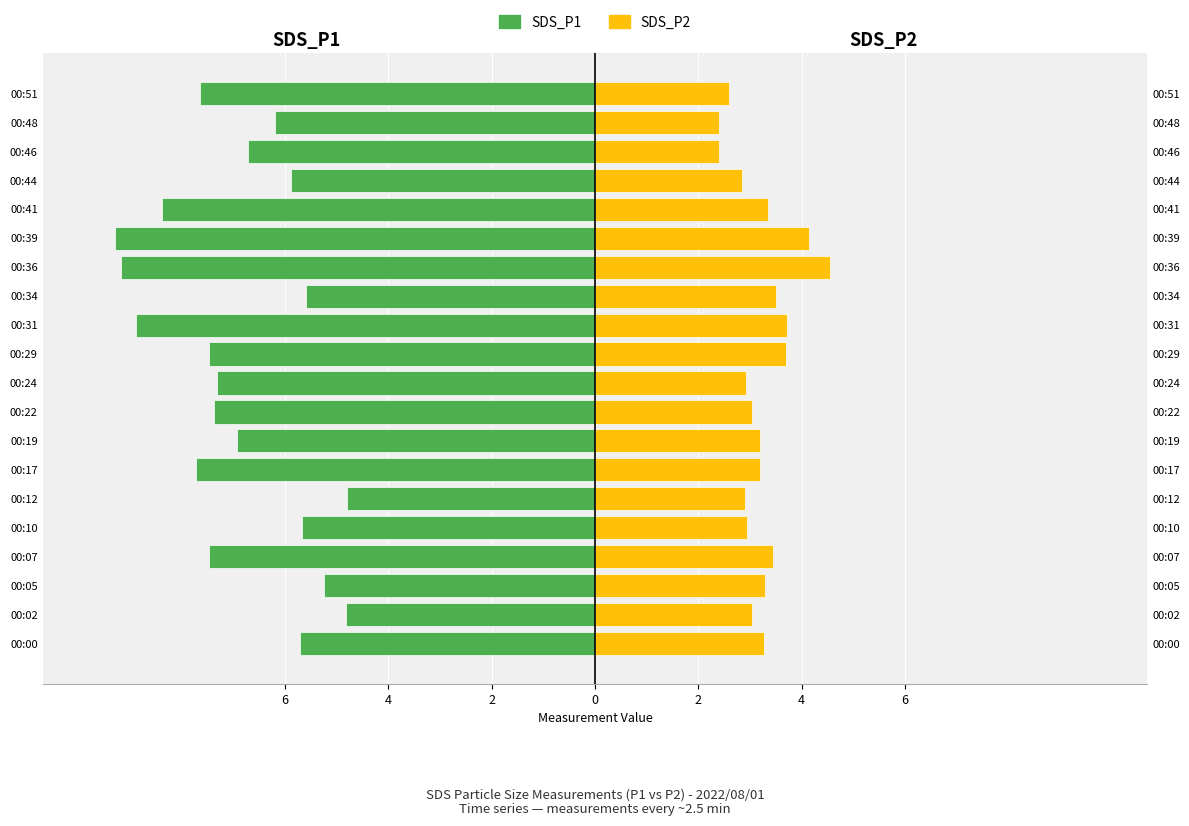

How many groups of bars are there?

20